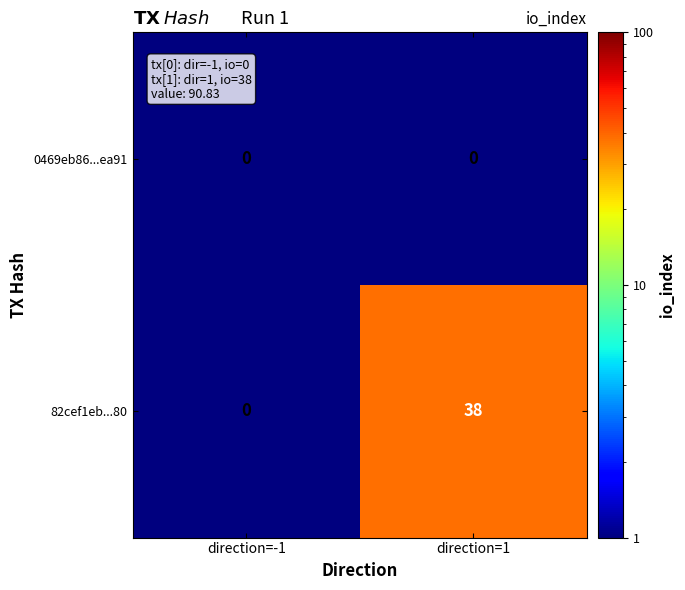

At how many categories does at least one series exceed 1?

1